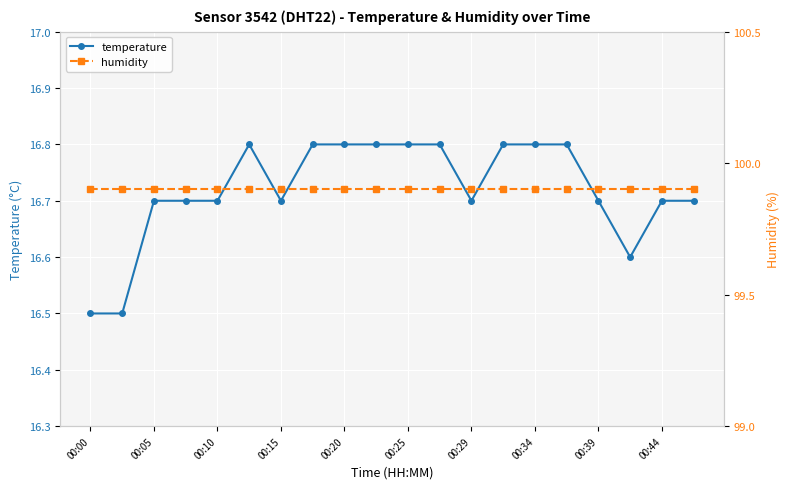

At which category does the chart reach its minimum across all series?

00:00